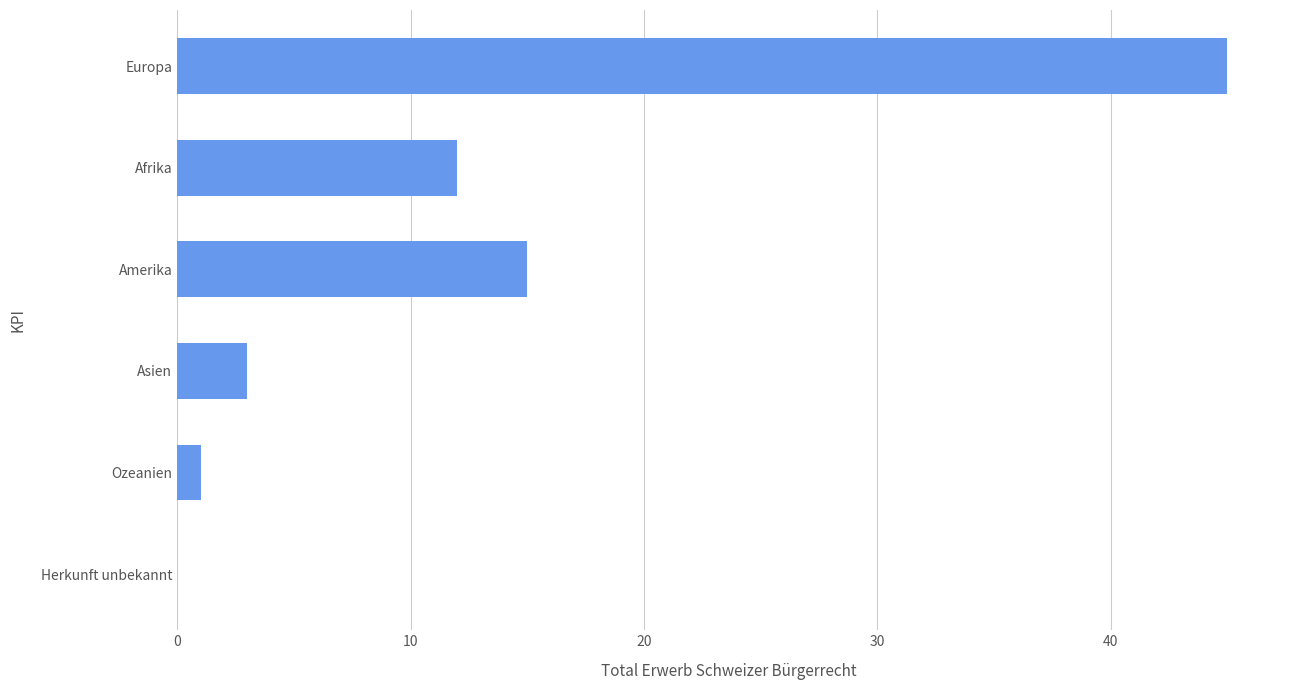

Reading top to bottom, extract all data points from this chart.

Europa=45	Afrika=12	Amerika=15	Asien=3	Ozeanien=1	Herkunft unbekannt=0